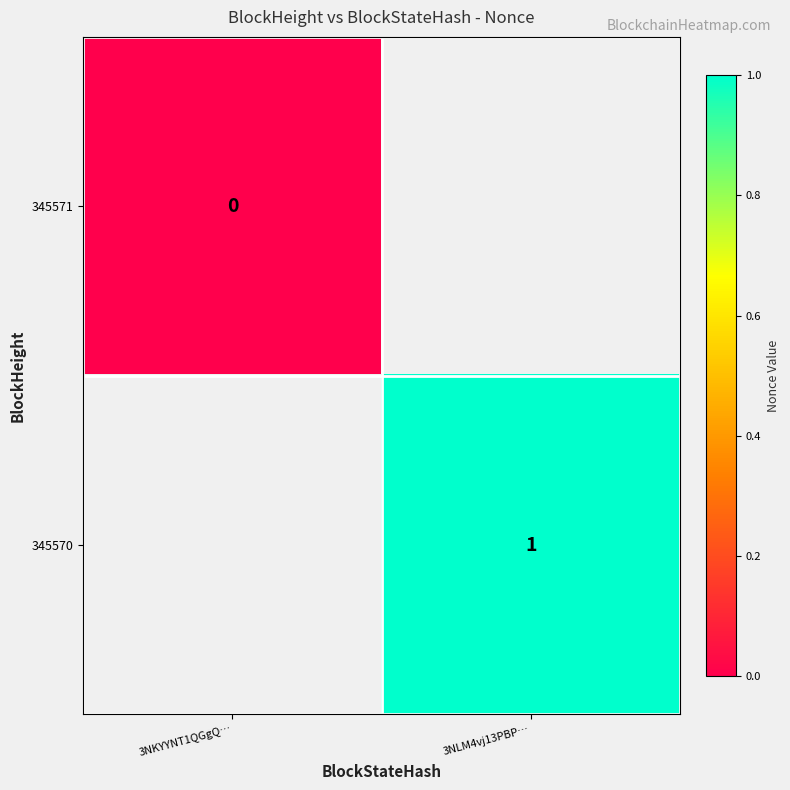

Count the number of data series in this chart.

2